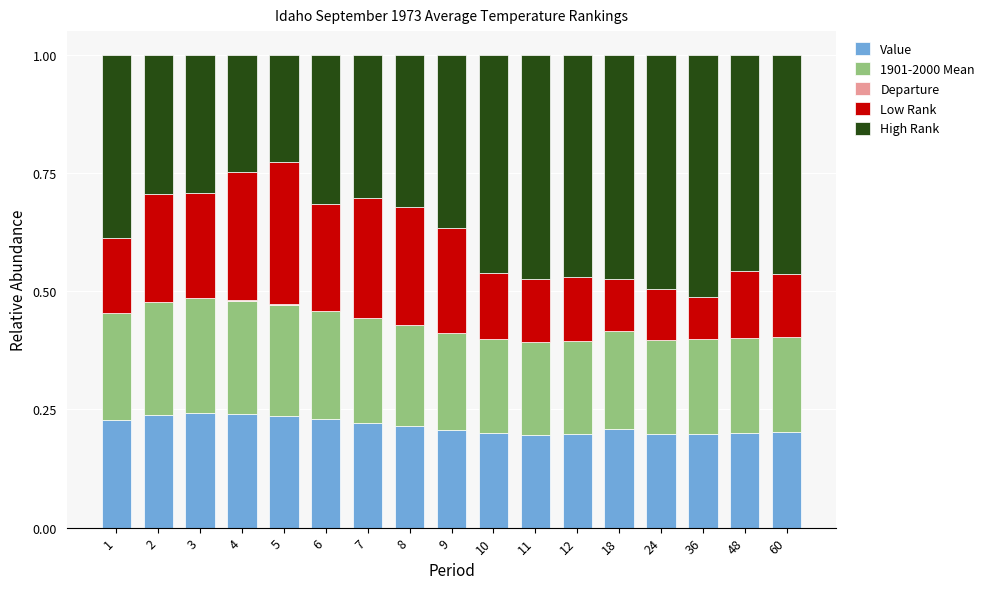

Is the value of Departure at 60 greater than the value of 1901-2000 Mean at 10?

No